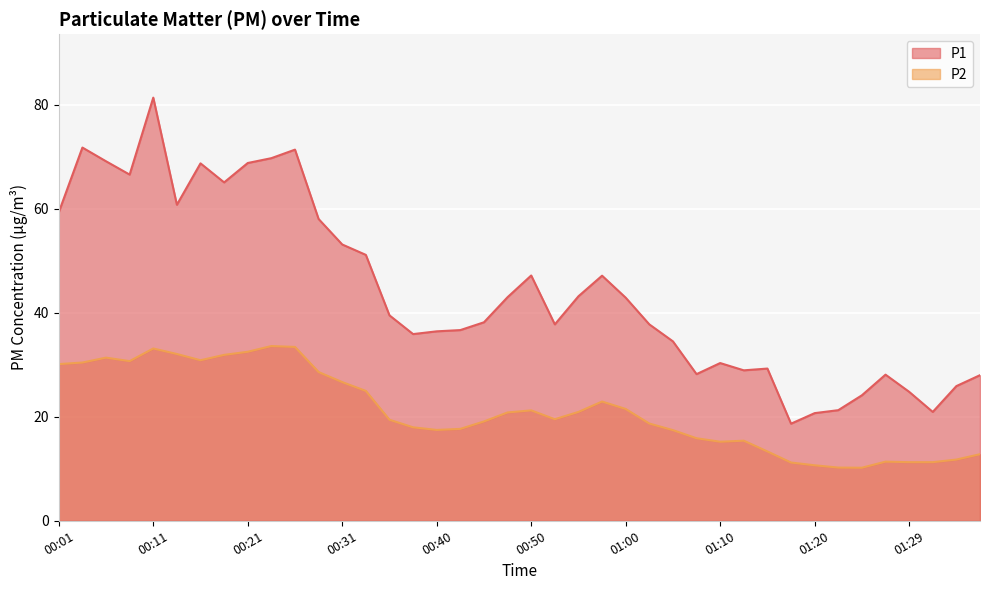

The P2 series shows 30.7 at 00:08. True or false?

True